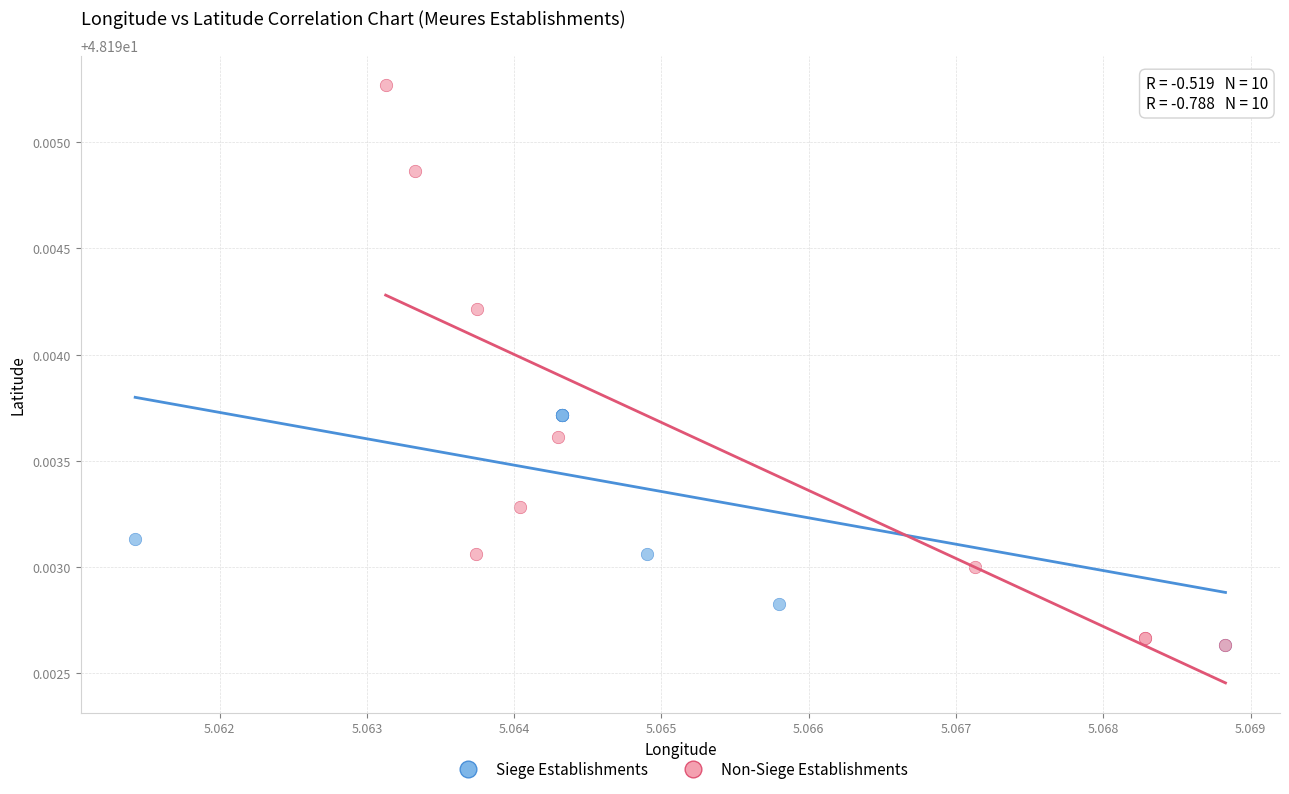

Which series has the widest spread of Y values?

Non-Siege Establishments